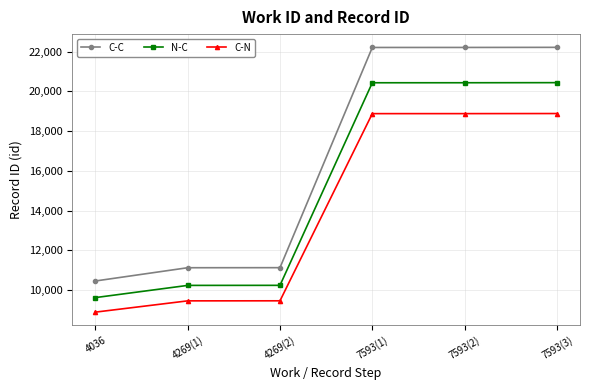

List the series in order of their overall mean, lowest first.

C-N, N-C, C-C